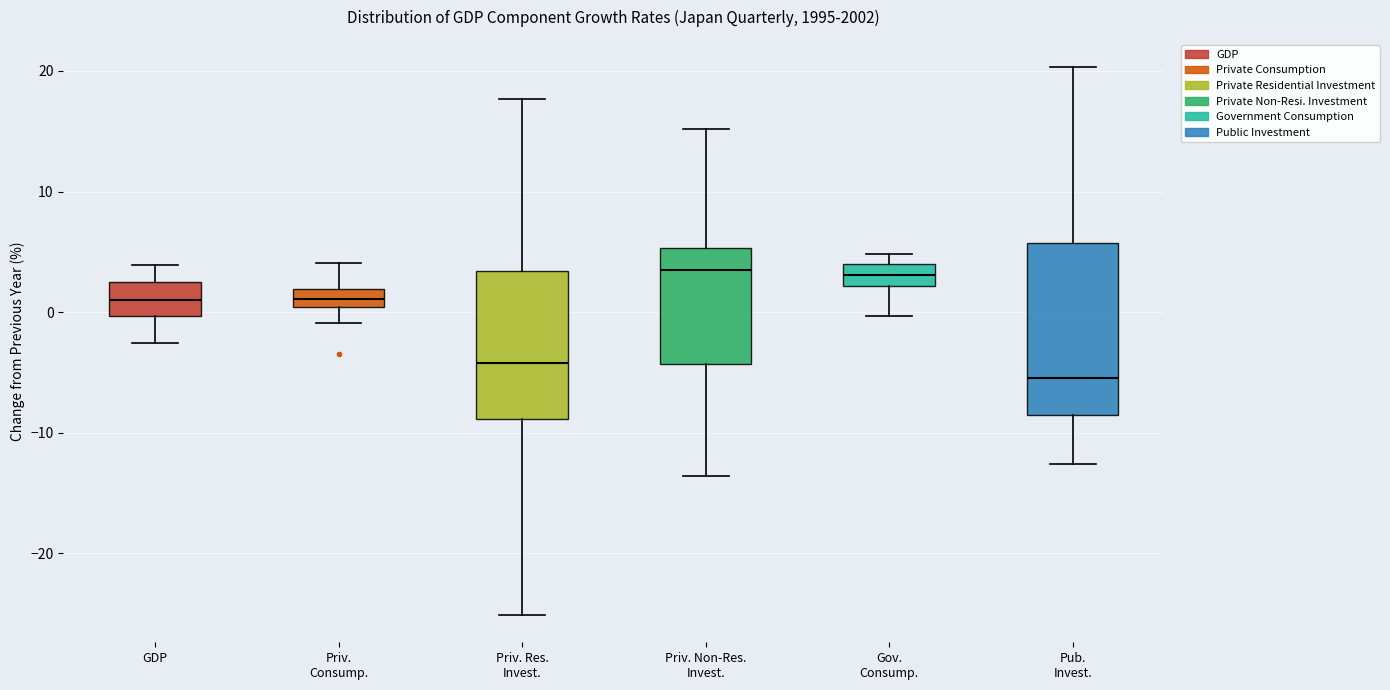

Reading left to right, read every box against the y-axis: the position of its median line, the range the box covers, and the ends of its whiskers. The values are not printed on the chart, so give them approximately, as read against the axis.

GDP: median 1, box 0 to 3, whiskers -3 to 4
Priv. Consump.: median 1, box 0 to 2, whiskers -1 to 4
Priv. Res. Invest.: median -4, box -9 to 3, whiskers -25 to 18
Priv. Non-Res. Invest.: median 4, box -4 to 5, whiskers -14 to 15
Gov. Consump.: median 3, box 2 to 4, whiskers 0 to 5
Pub. Invest.: median -5, box -8 to 6, whiskers -13 to 20